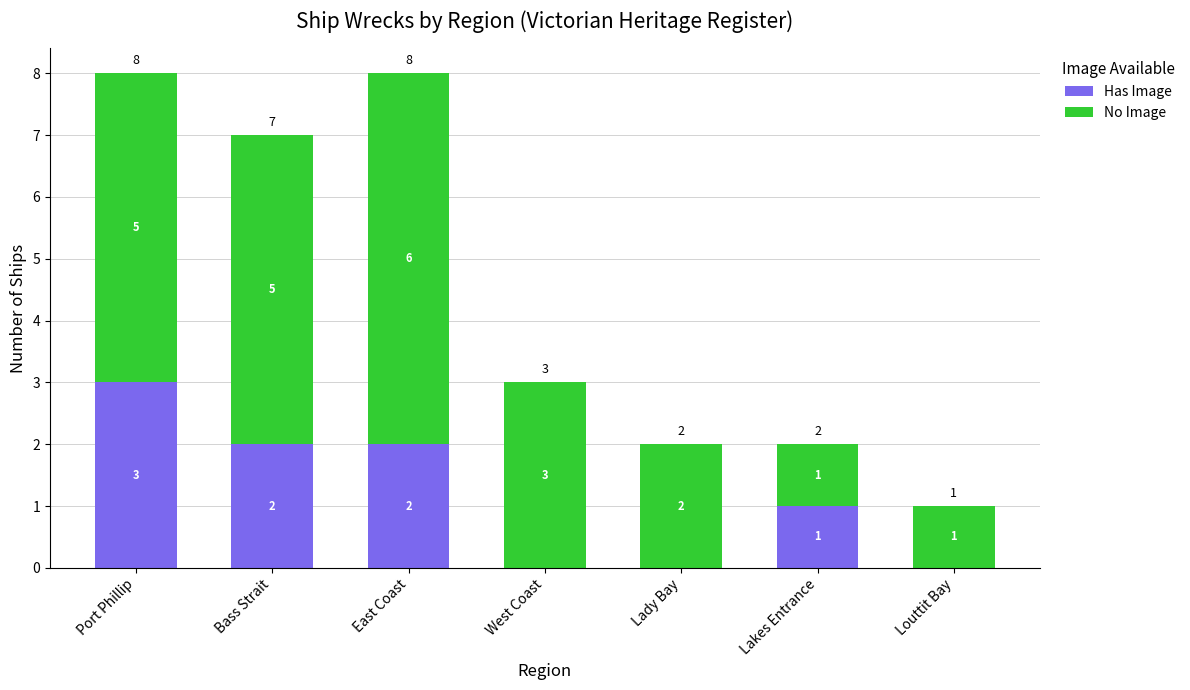

True or false: Has Image has a value of 2 at East Coast.

True